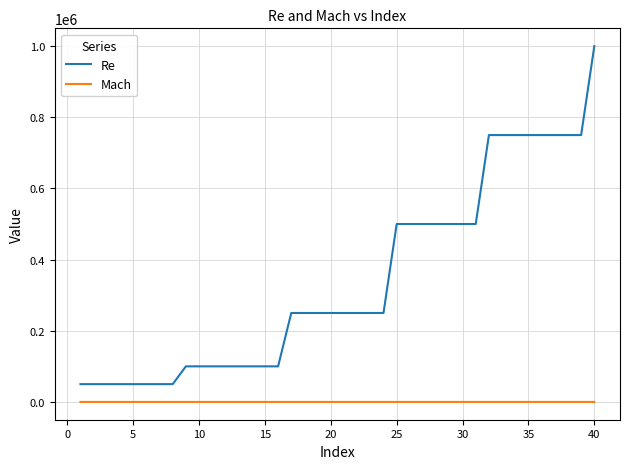

At how many categories does at least one series exceed 388026?

16